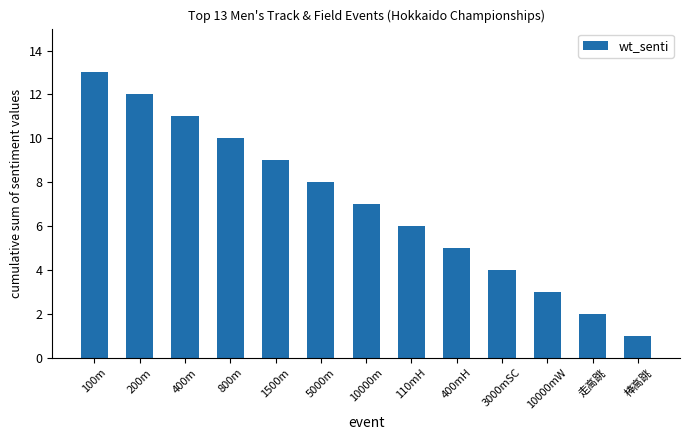

What is the greatest value displayed?

13